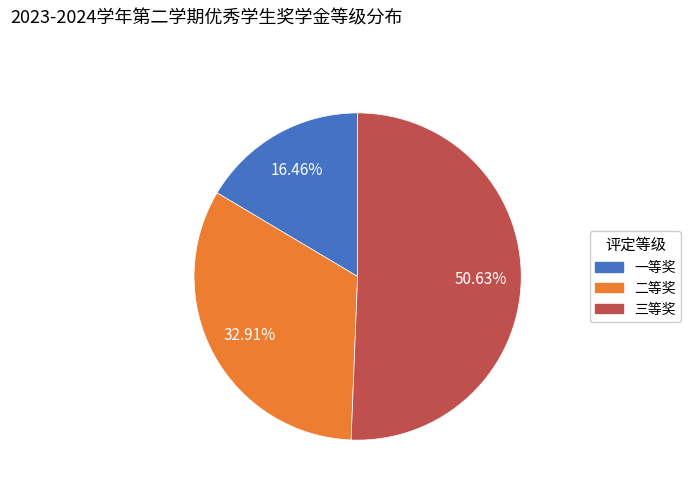

What percentage is the 一等奖 slice, to the nearest percent?

16%